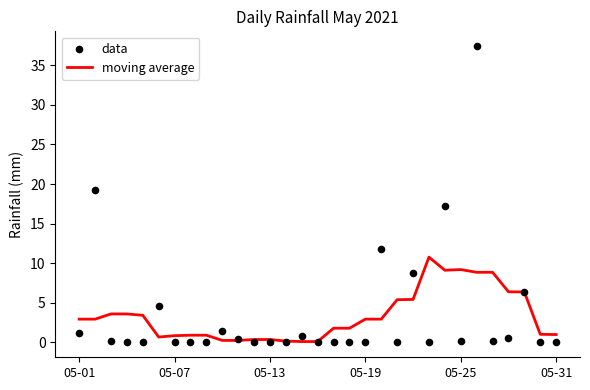

Which series has the largest total across all categories?

data